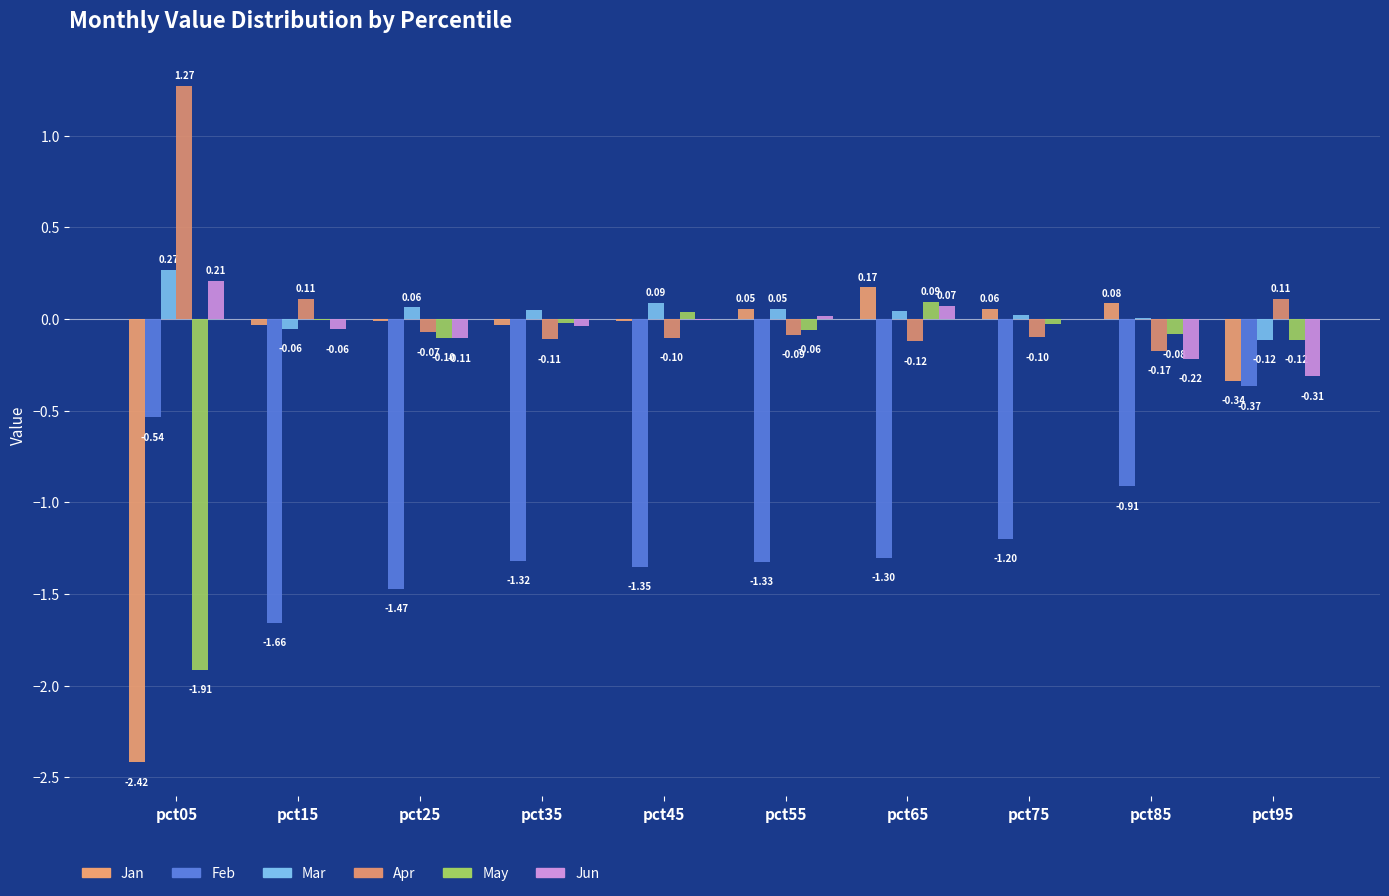

List the series in order of their peak value, lowest first.

Feb, May, Jan, Jun, Mar, Apr